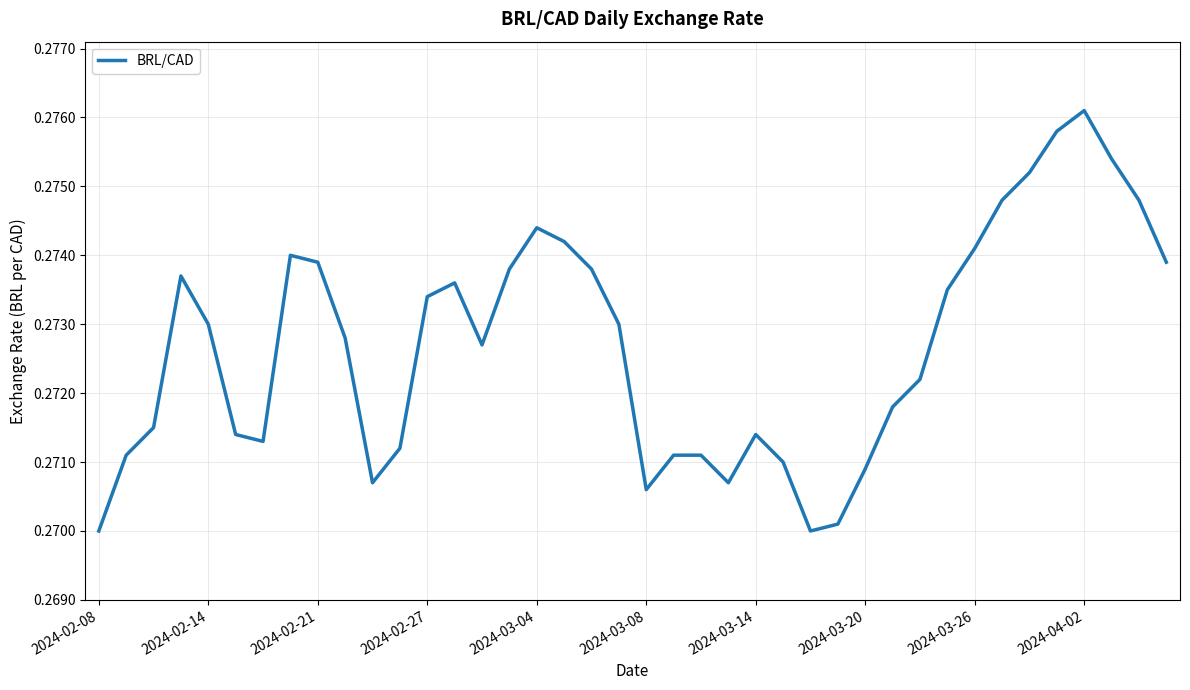

True or false: there are more than 1 points higher than both neighbors.

True